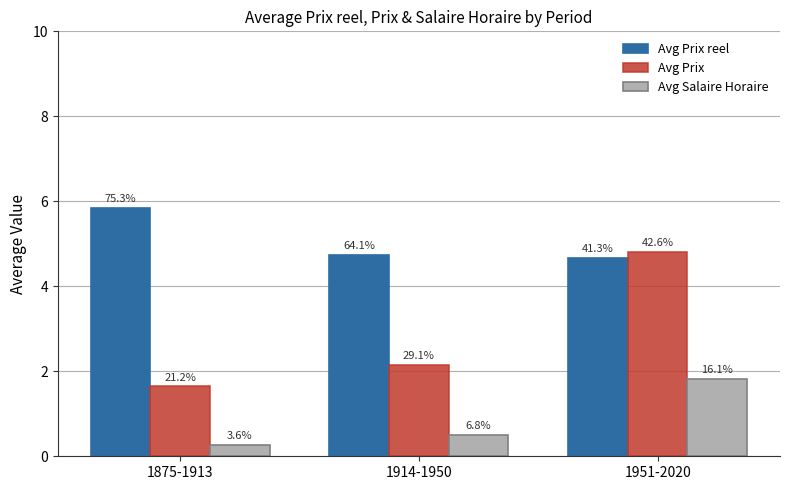

True or false: Avg Salaire Horaire has a value of 0.5 at 1914-1950.

True